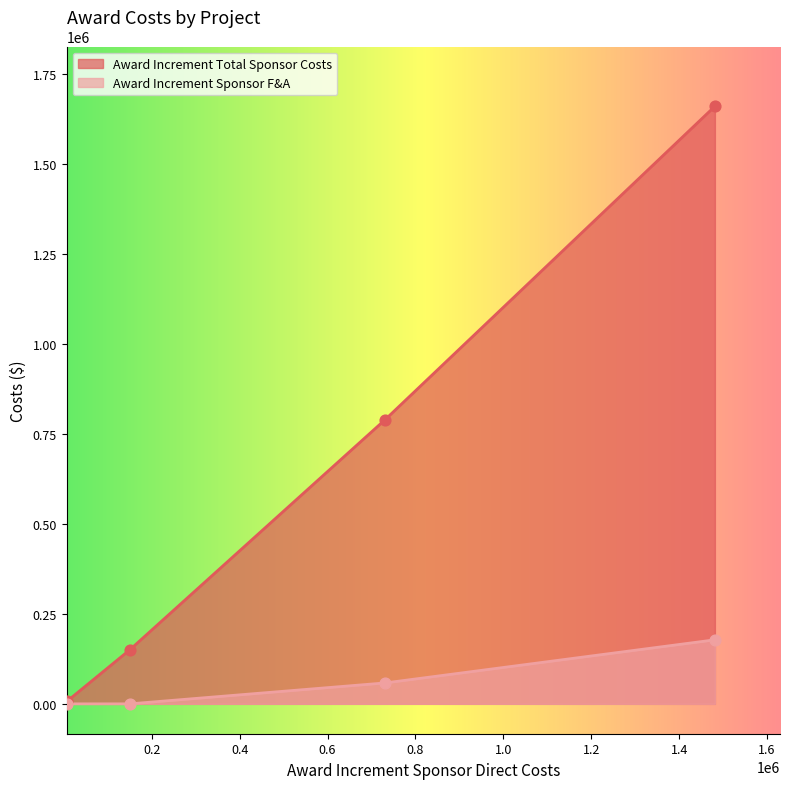

Which series has the largest Y range (max minus min)?

Award Increment Total Sponsor Costs